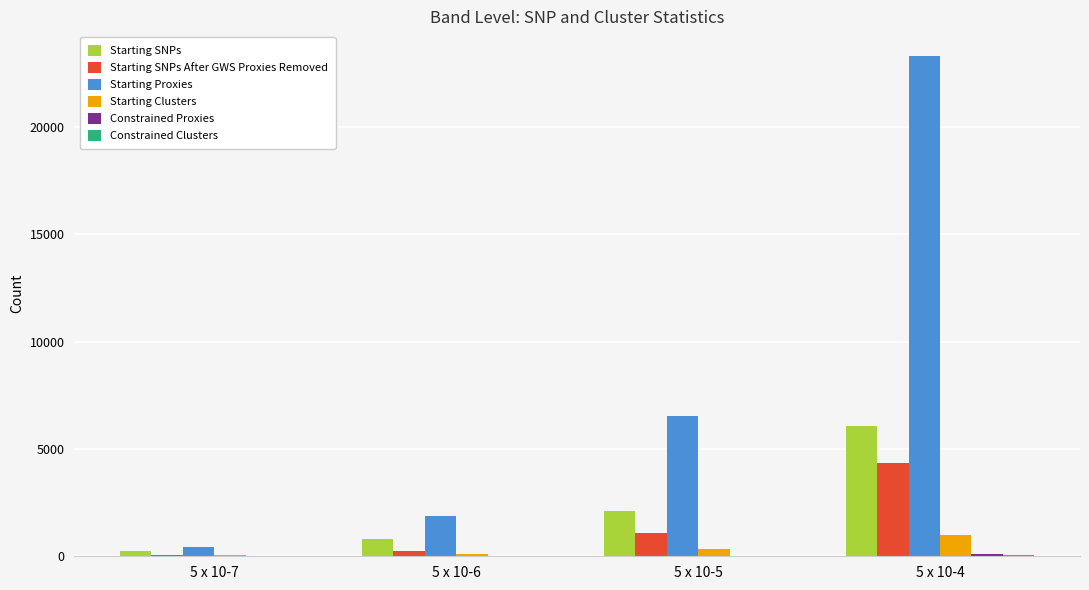

Which category has the highest value across all series?

5 x 10-4